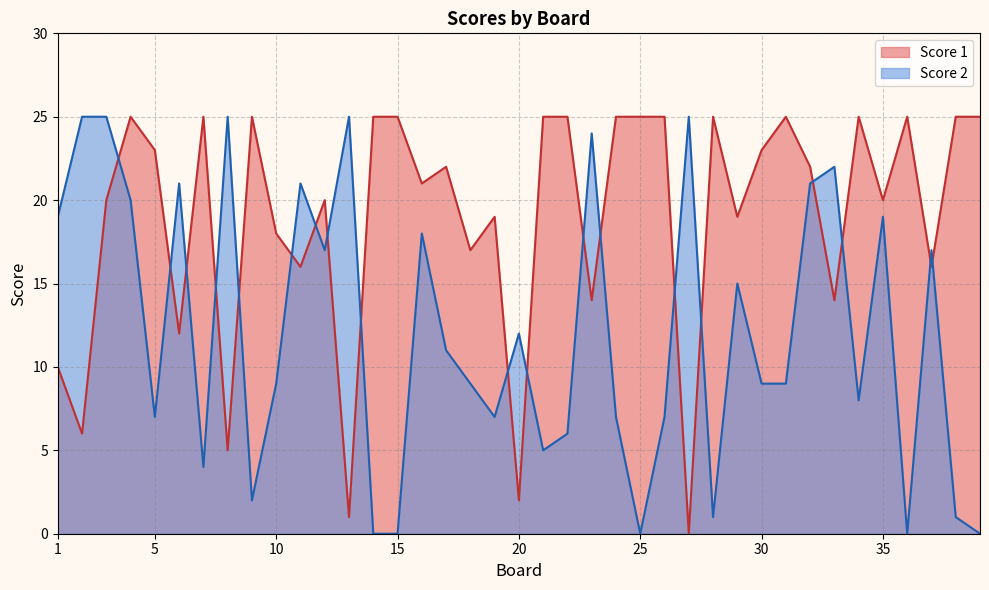

After their last crossing, which series has the higher values: Score 2 or Score 1?

Score 1